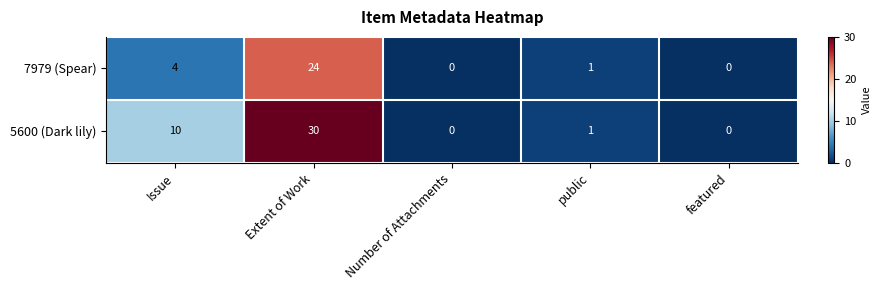

Reading left to right, what are all the values shown in this chart?

7979 (Spear): 4	24	0	1	0
5600 (Dark lily): 10	30	0	1	0